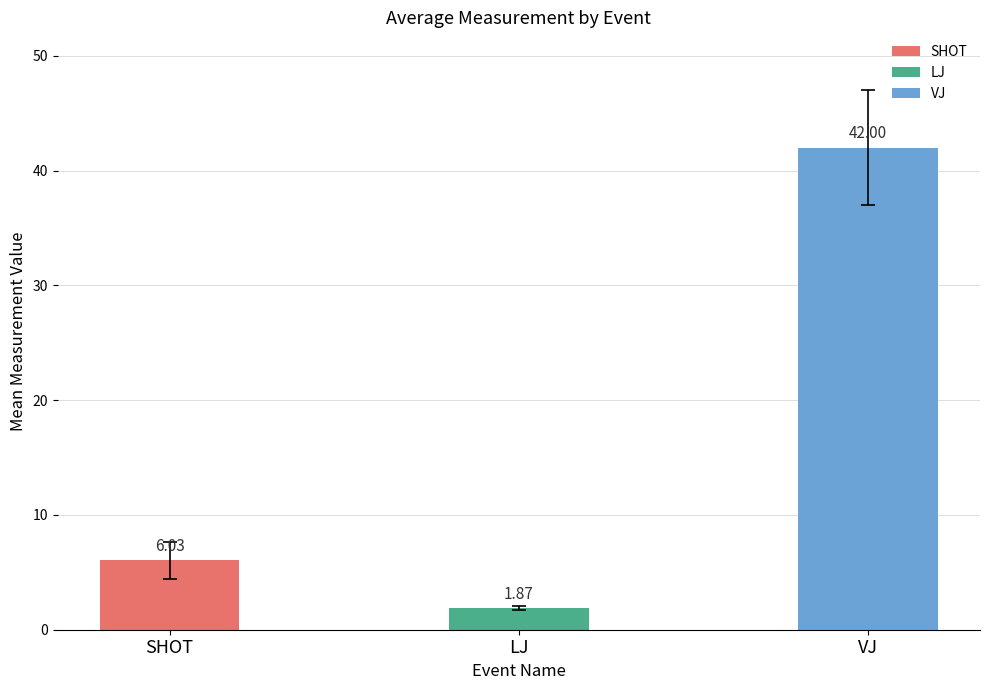

At which label is the value closest to 21?

SHOT